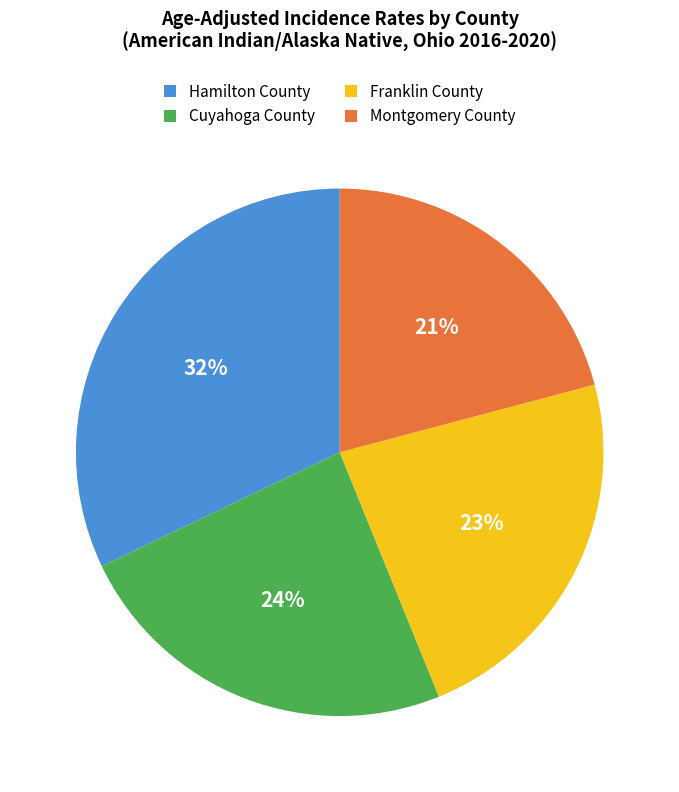

The Franklin County slice represents 23% of the pie. True or false?

True